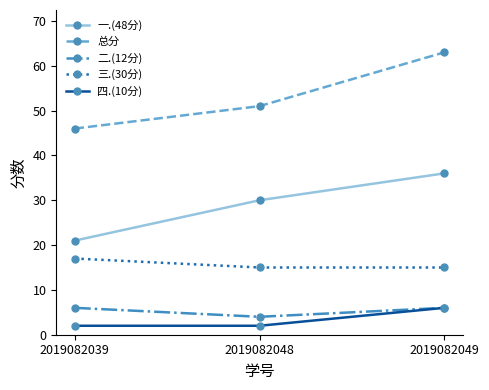

Reading left to right, transcribe all the data shown in this chart.

一.(48分): 21	30	36
总分: 46	51	63
二.(12分): 6	4	6
三.(30分): 17	15	15
四.(10分): 2	2	6